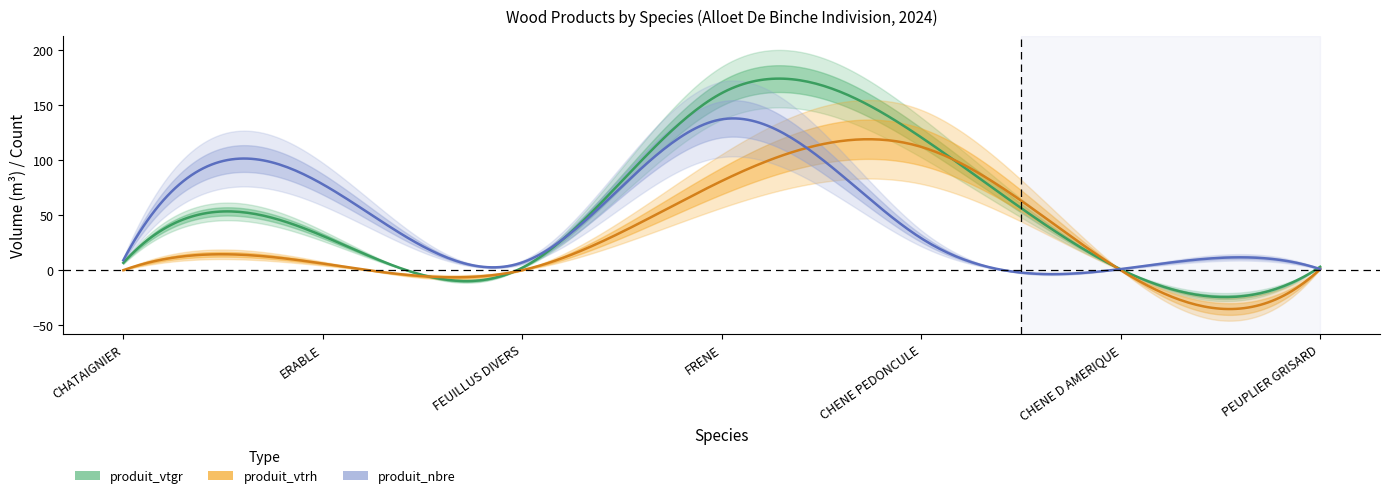

What is the difference between the maximum and minimum values in the produit_vtgr series?

108.7